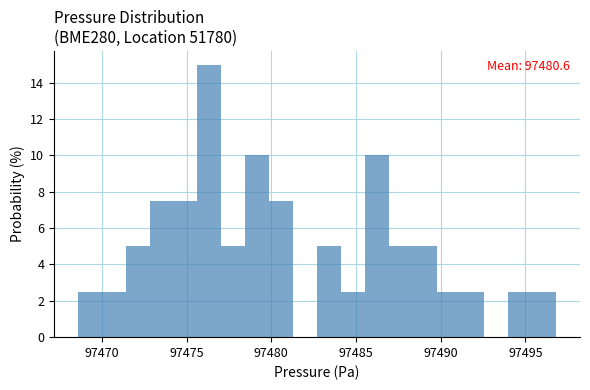

Read against the x-axis, roughly where is the centre of the tallest bar?

97476.5